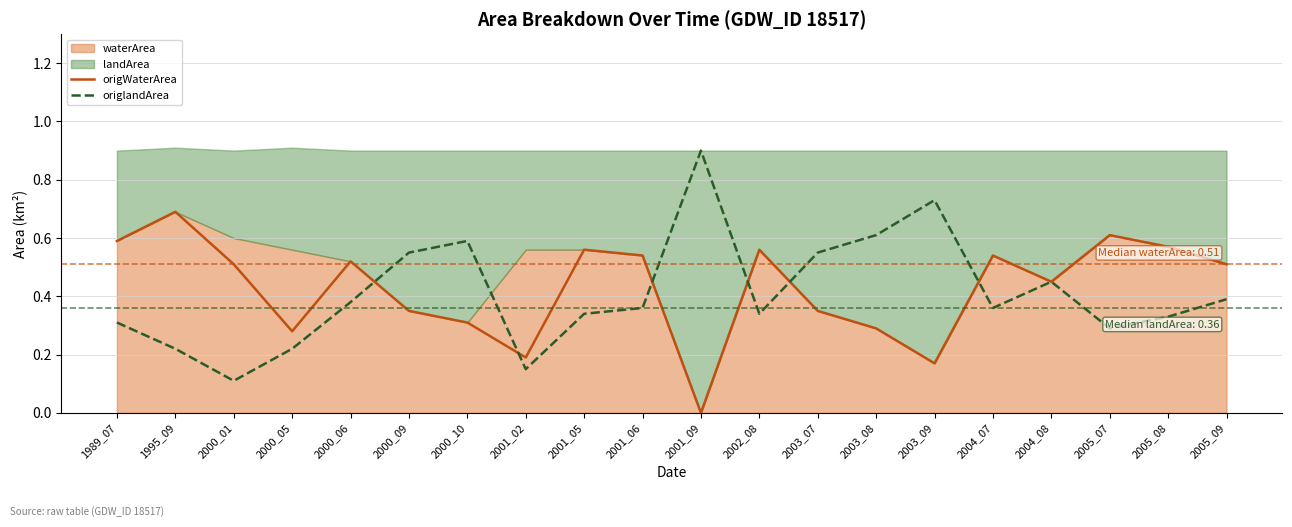

List the labels in order of origlandArea value, smallest first.

2000_01, 2001_02, 1995_09, 2000_05, 2005_07, 1989_07, 2005_08, 2001_05, 2002_08, 2001_06, 2004_07, 2000_06, 2005_09, 2004_08, 2000_09, 2003_07, 2000_10, 2003_08, 2003_09, 2001_09